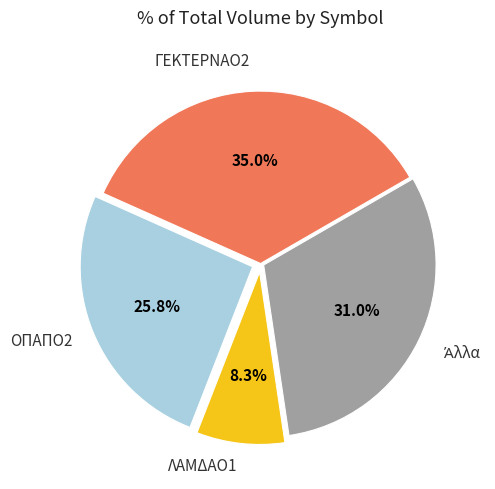

How many segments does this pie chart have?

4